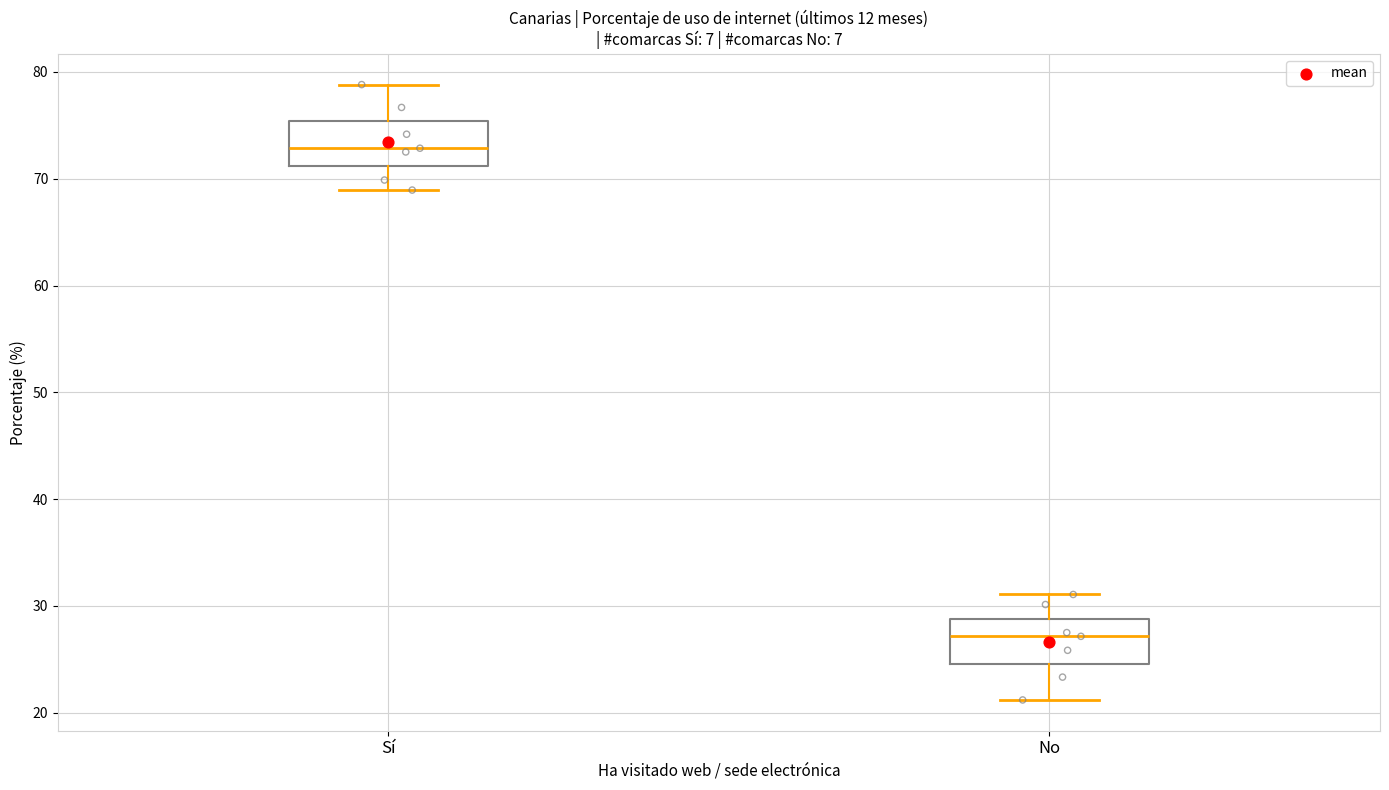

Where does the median line of the box for Sí sit on the y-axis? The values are not printed on the chart, so give them approximately, as read against the axis.

73